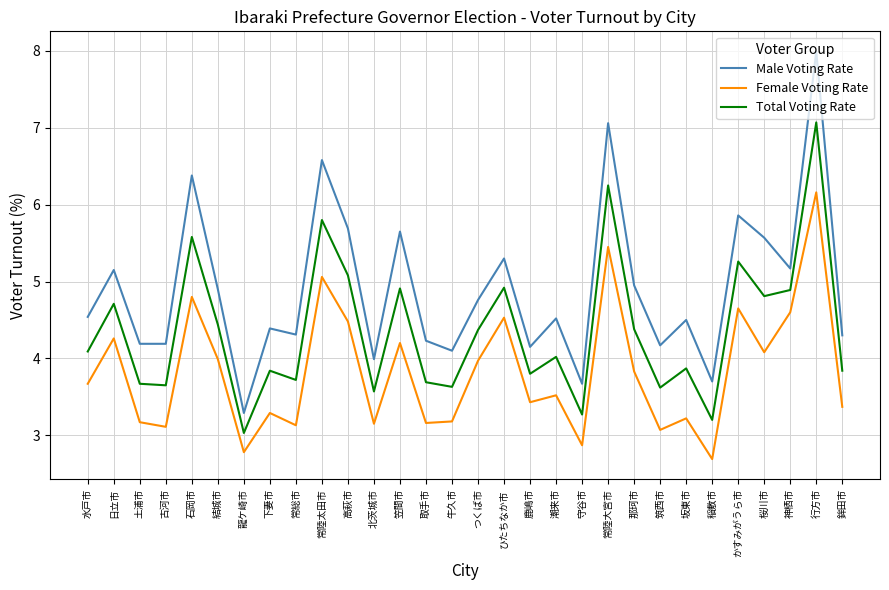

What position from the left is 牛久市?

15